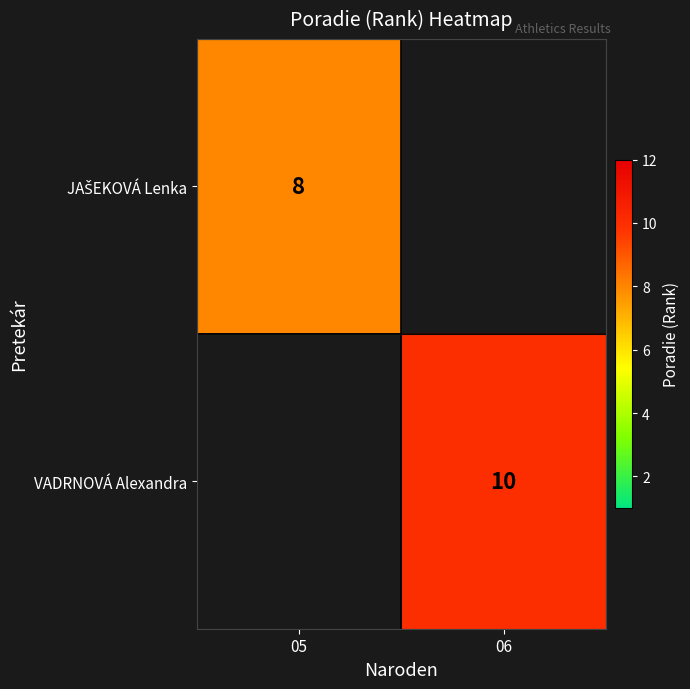

The VADRNOVÁ Alexandra series shows 16 at 06. True or false?

False